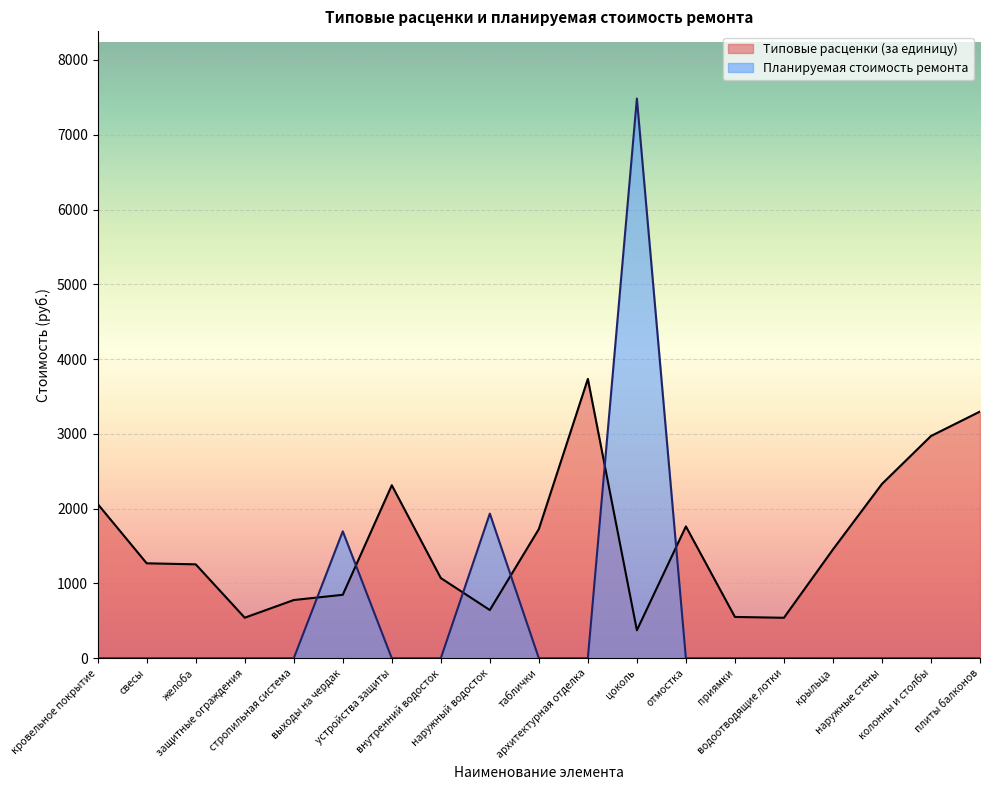

How many values in Планируемая стоимость ремонта are above zero?

3